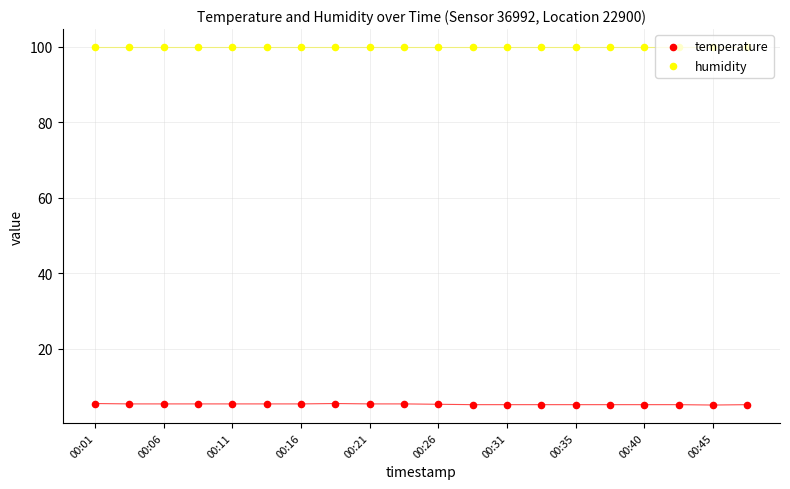

At how many categories does at least one series exceed 28?

20